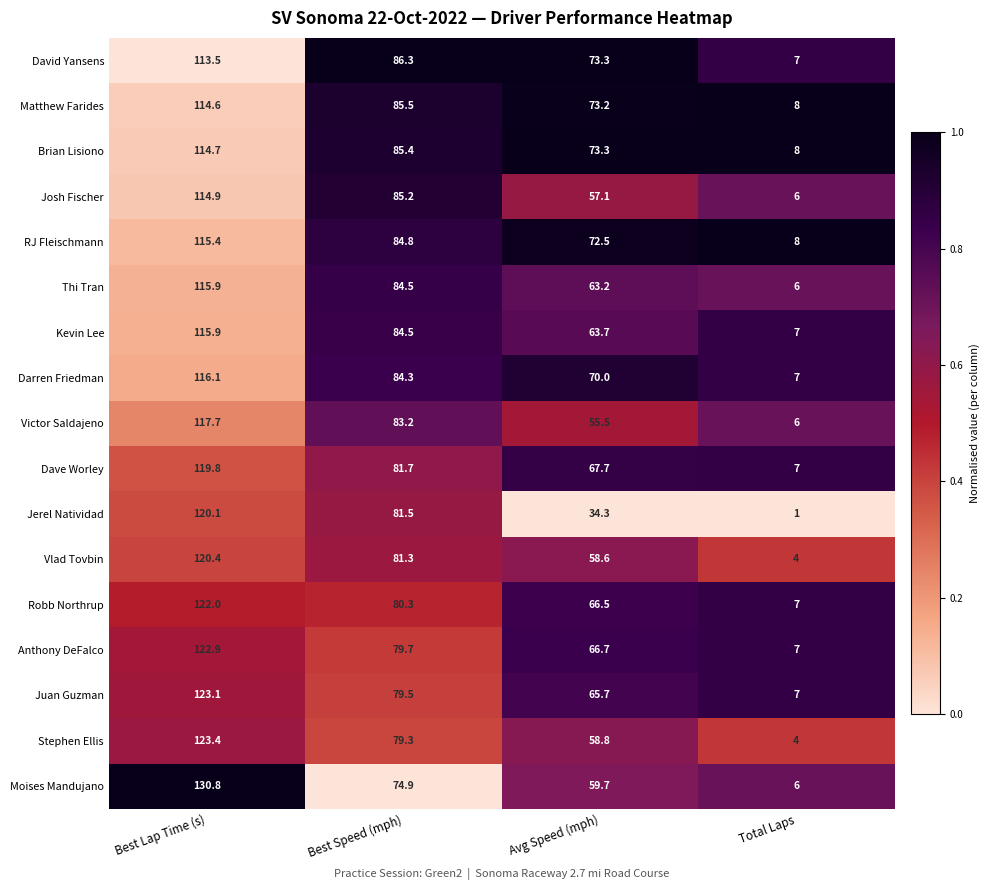

The Matthew Farides series shows 85.5 at Best Speed (mph). True or false?

True